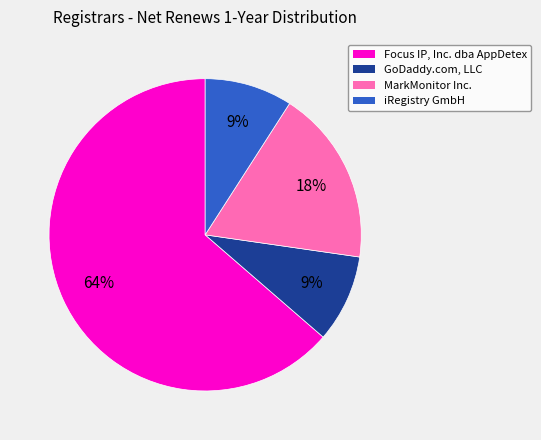

Do iRegistry GmbH and GoDaddy.com, LLC together represent more than half of the pie?

No